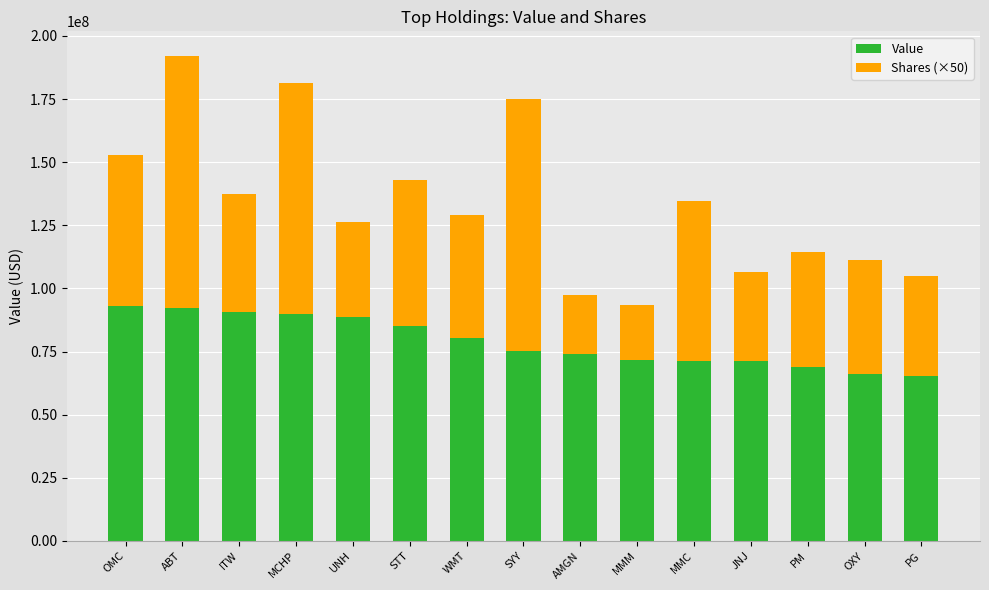

What is the difference between the Value values at ABT and MMM?

20667000